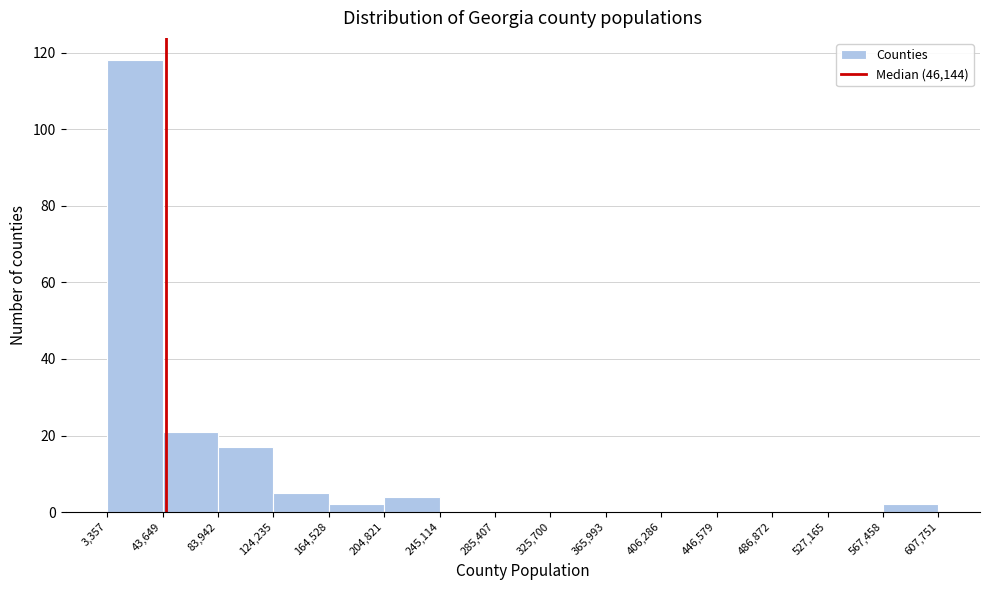

Reading left to right, transcribe this chart: for each bar, give the range it covers on the x-axis and its height. The values are not printed on the chart, so give them approximately, as read against the axis.

3,357 to 43,649: 118
43,649 to 83,942: 22
83,942 to 124,235: 18
124,235 to 164,528: 6
164,528 to 204,821: 2
204,821 to 245,114: 4
245,114 to 285,407: 0
285,407 to 325,700: 0
325,700 to 365,993: 0
365,993 to 406,286: 0
406,286 to 446,579: 0
446,579 to 486,872: 0
486,872 to 527,165: 0
527,165 to 567,458: 0
567,458 to 607,751: 2